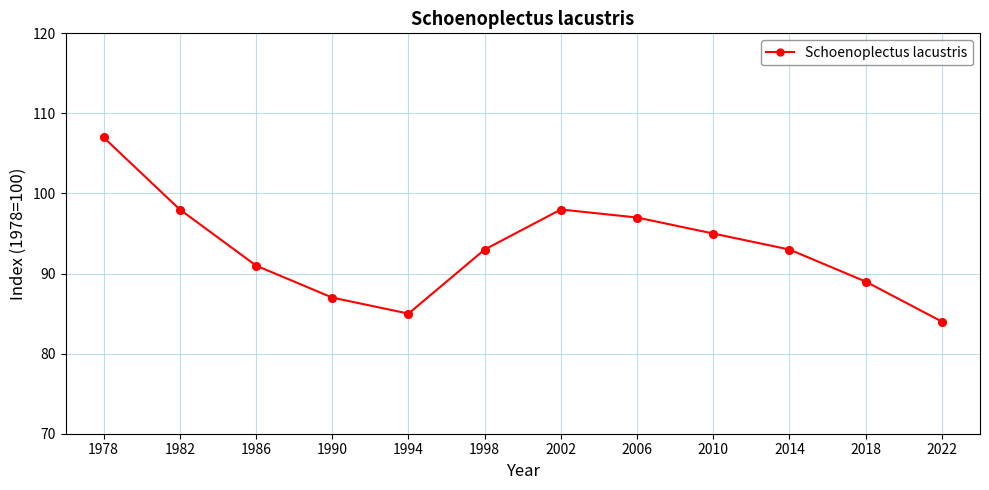

What is the change in value from 1994 to 2002?

+13